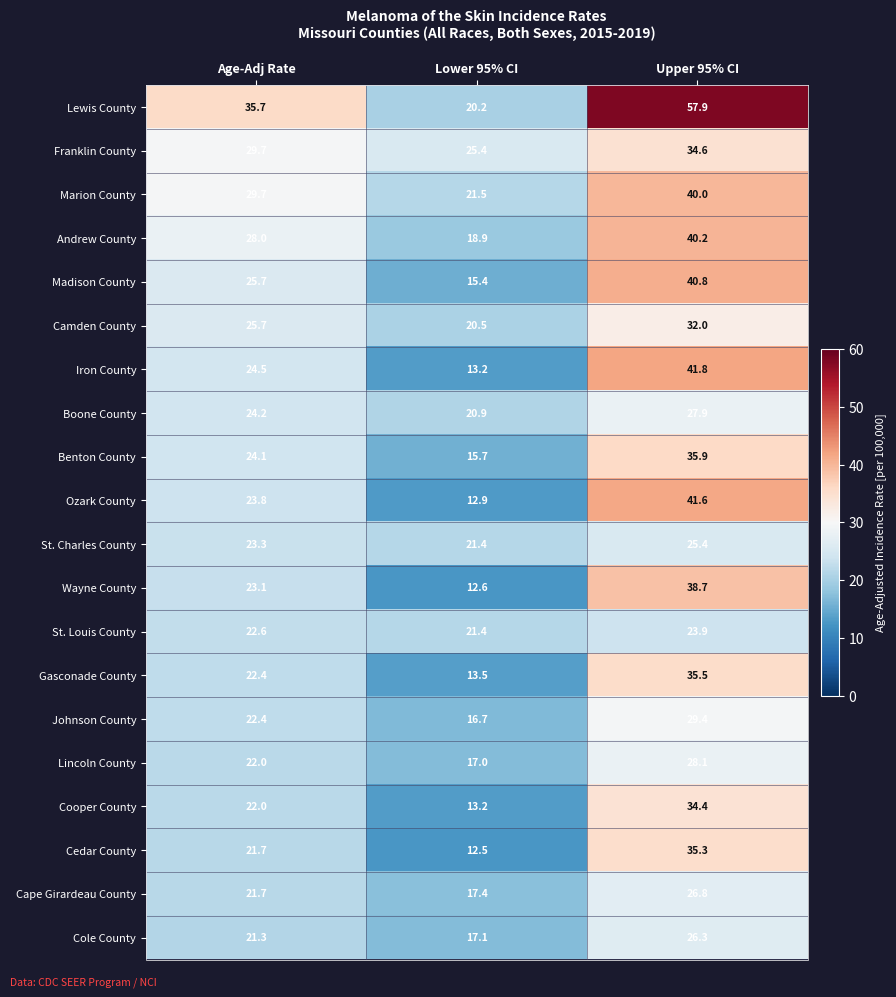

List the labels in order of Lewis County value, largest first.

Upper 95% CI, Age-Adj Rate, Lower 95% CI